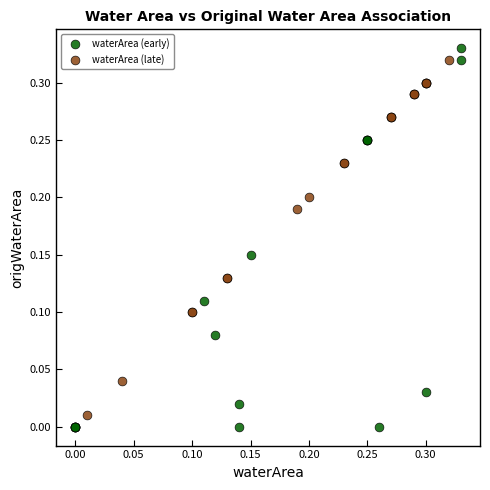

Which series has the largest Y range (max minus min)?

waterArea (early)